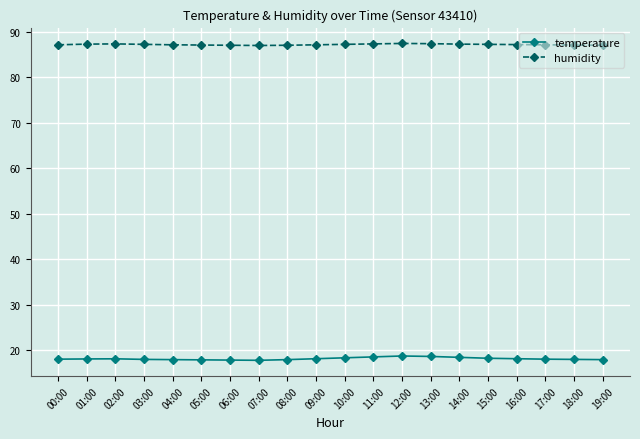

What value does the temperature series have at 13:00?

18.6